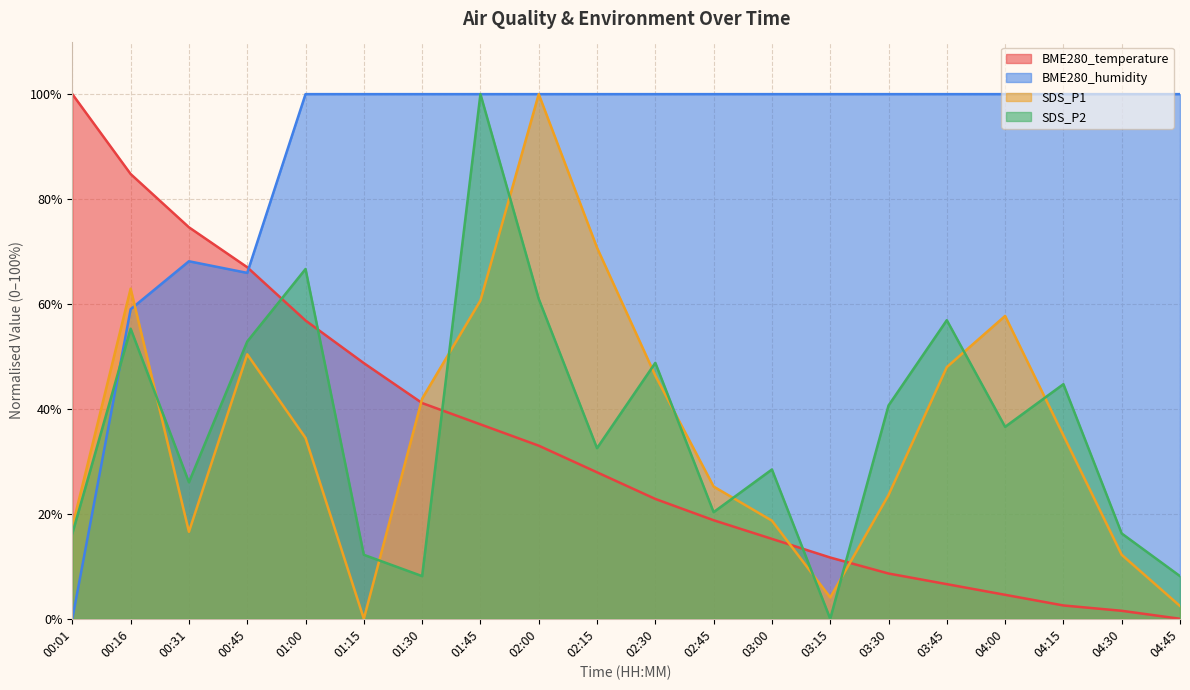

What is the sum of all BME280_temperature values?

663.5